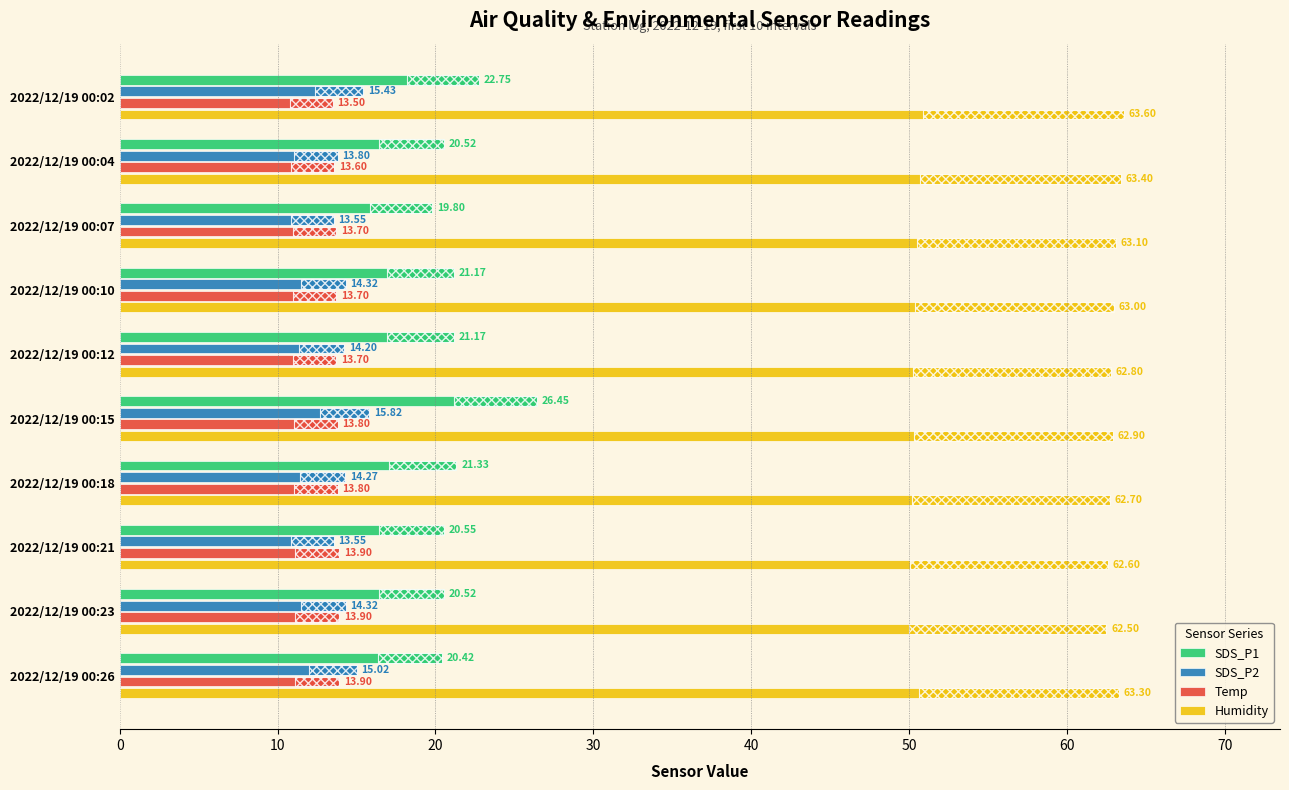

What is the average value of the Temp series?

13.8